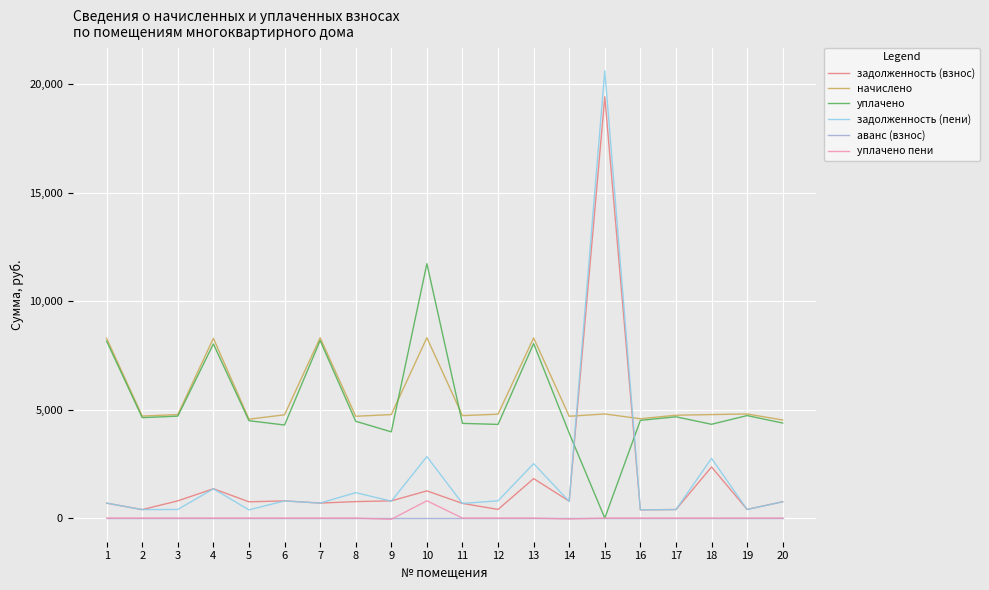

Where does the задолженность (пени) series first go above 768?

4